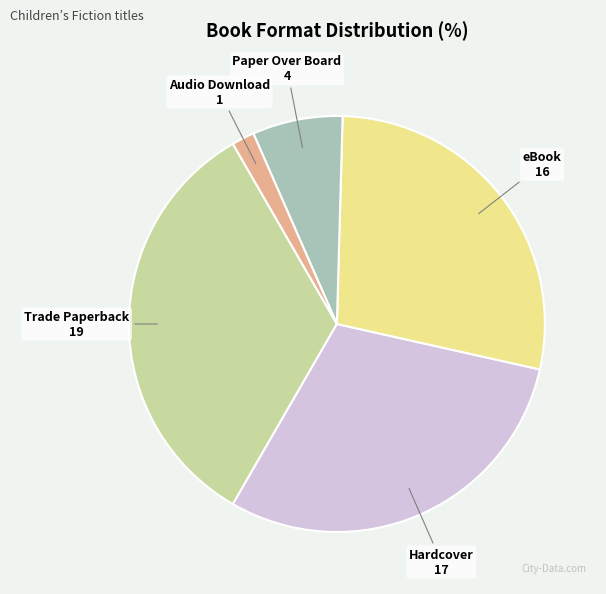

Combined, do Trade Paperback and Hardcover account for over 50%?

Yes